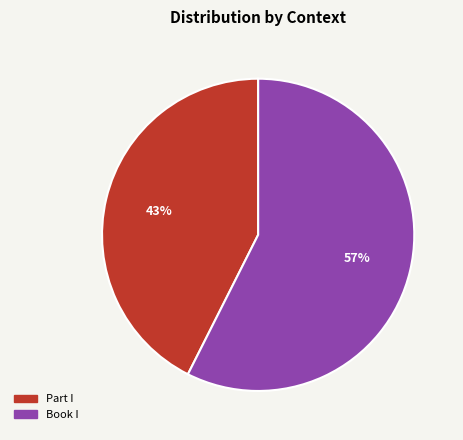

How many segments does this pie chart have?

2